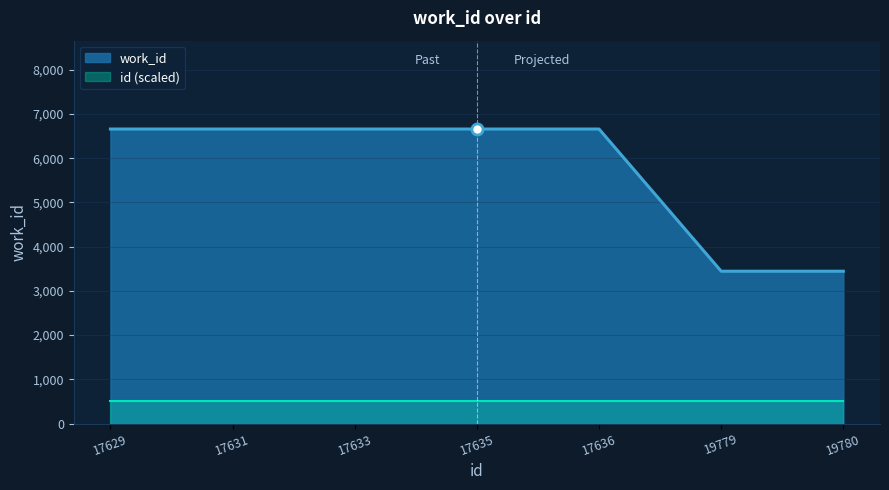

What is the change in value from 17635 to 19780?

-3215